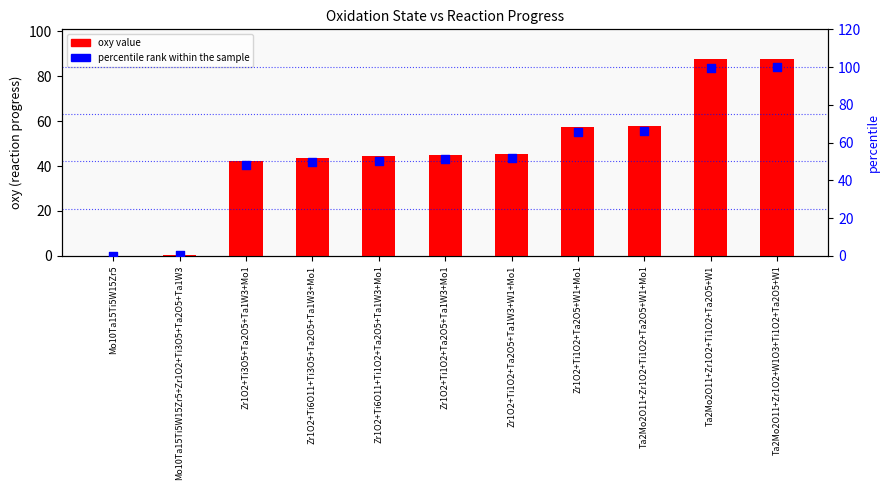

Which series reaches the maximum Y coordinate?

percentile rank within the sample